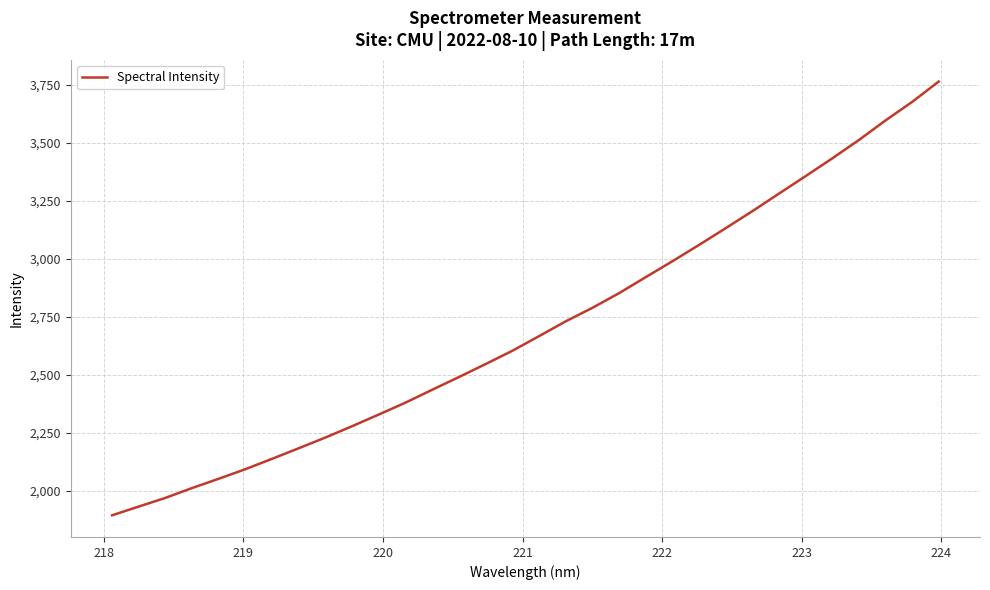

What is the maximum value shown in the chart?

3764.9